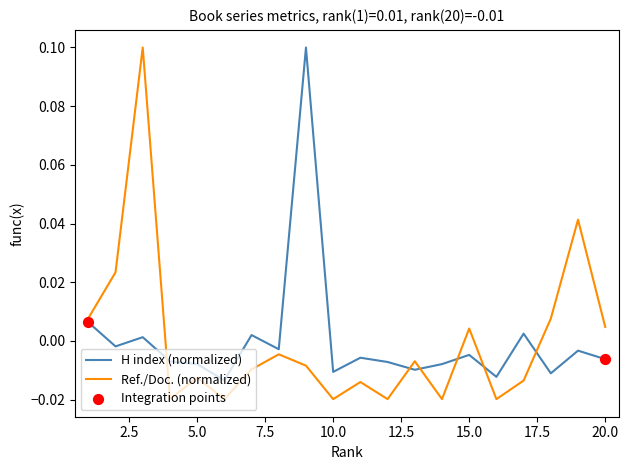

At how many categories does at least one series exceed 0?

10